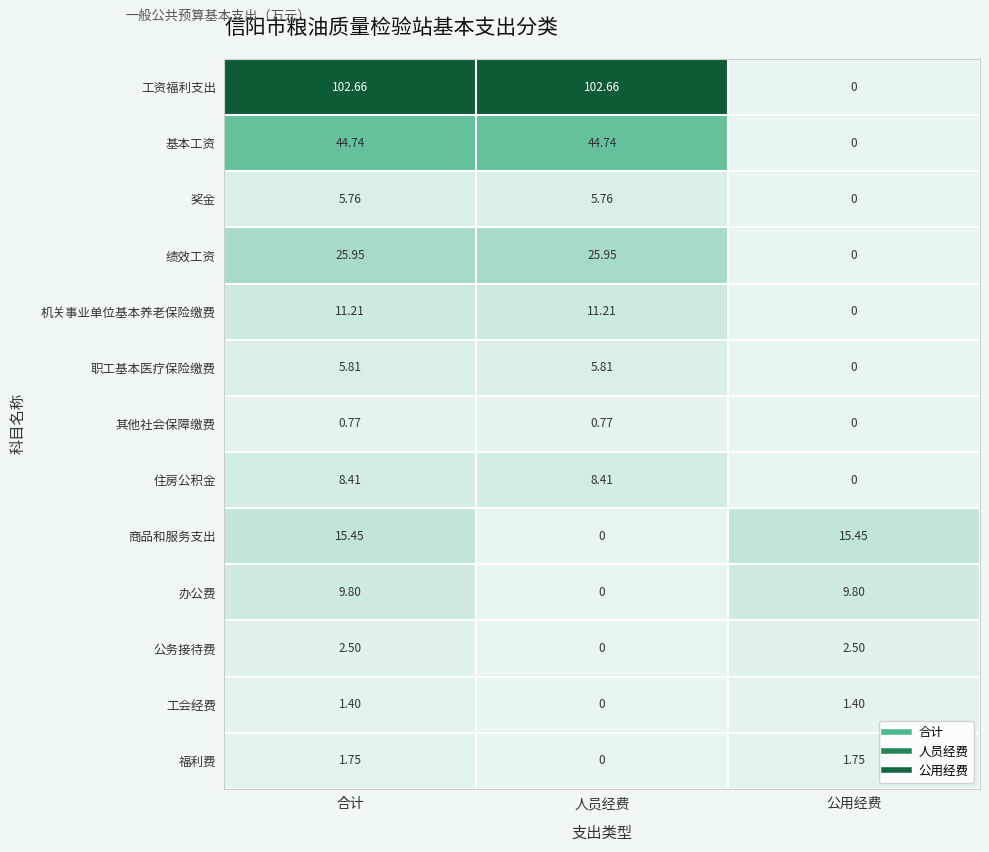

Rank the series by their maximum value, from lowest to highest.

其他社会保障缴费, 工会经费, 福利费, 公务接待费, 奖金, 职工基本医疗保险缴费, 住房公积金, 办公费, 机关事业单位基本养老保险缴费, 商品和服务支出, 绩效工资, 基本工资, 工资福利支出